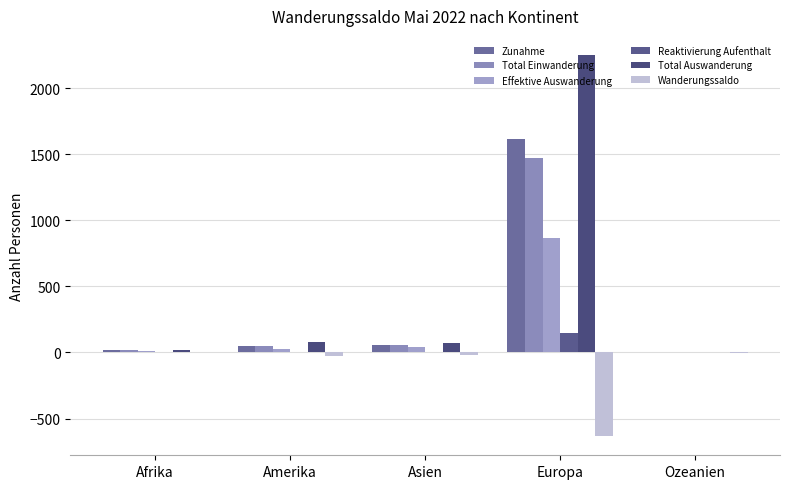

How many groups of bars are there?

5